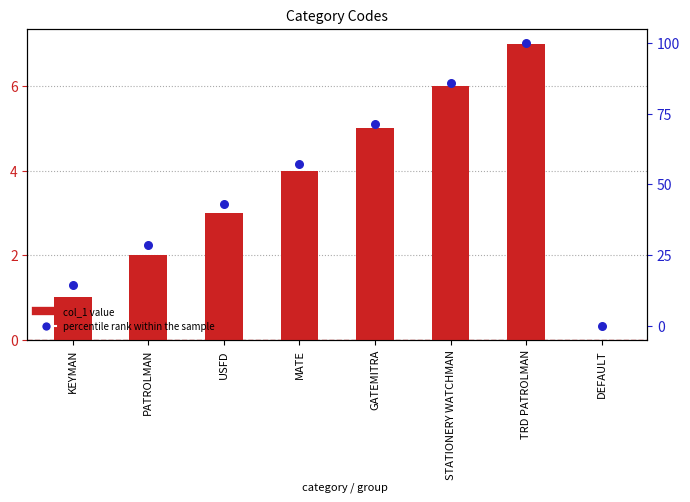

Which series has the largest Y range (max minus min)?

percentile rank within the sample